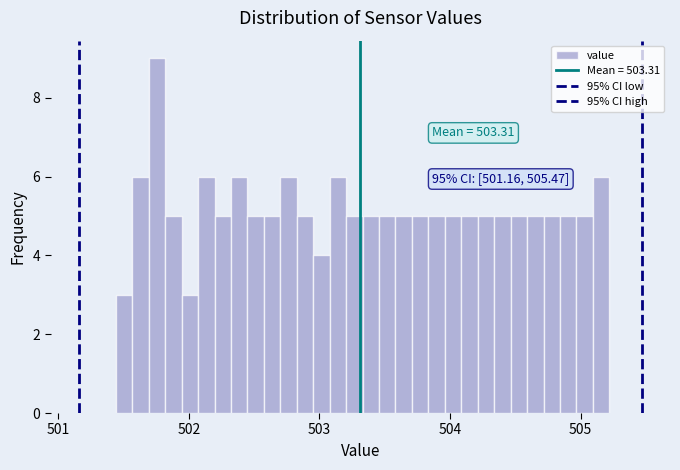

Read against the x-axis, roughly where is the centre of the tallest bar?

501.8